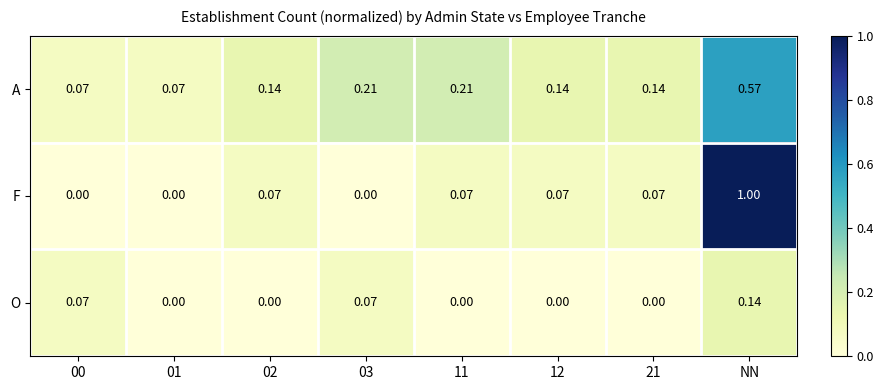

Which series has the widest spread of values?

F